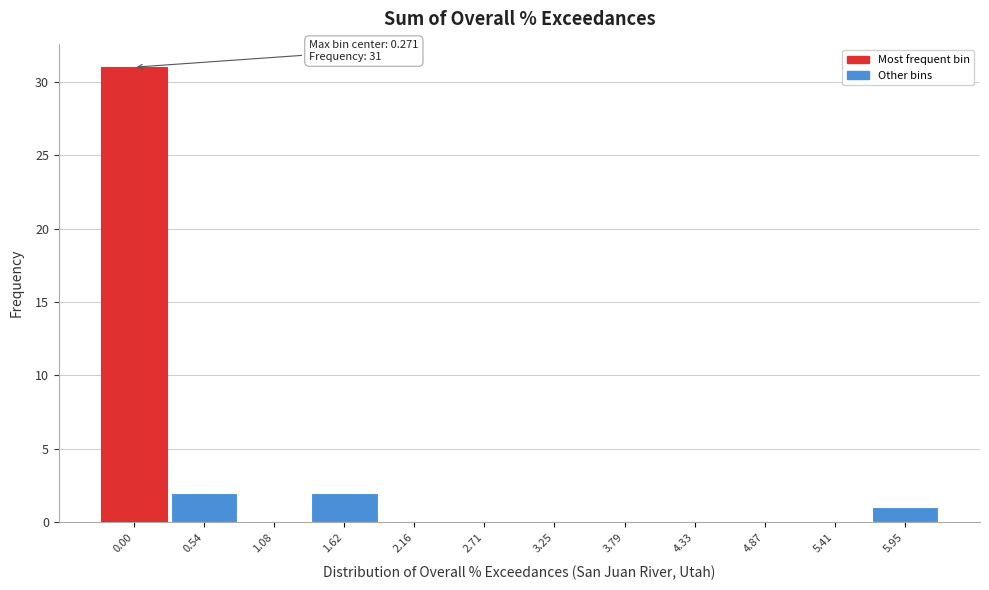

Reading left to right, list all the values displayed in this chart.

0.00=31	0.54=2	1.08=0	1.62=2	2.16=0	2.71=0	3.25=0	3.79=0	4.33=0	4.87=0	5.41=0	5.95=1